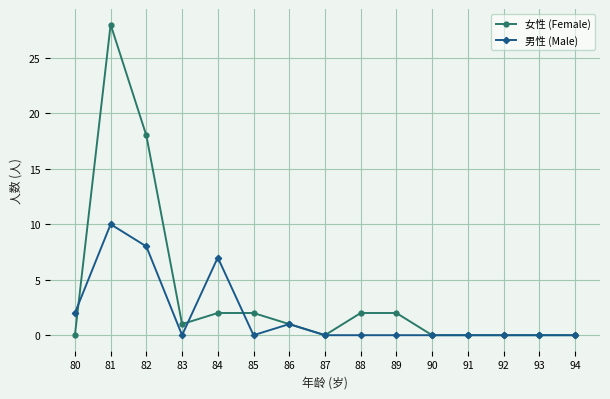

Rank the series by their maximum value, from lowest to highest.

男性 (Male), 女性 (Female)